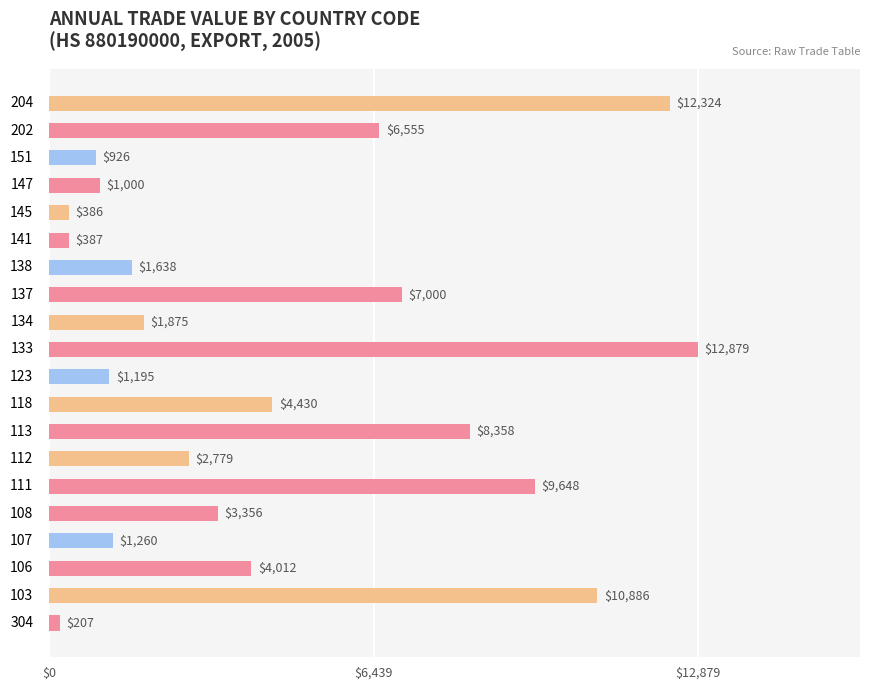

What is the maximum value shown in the chart?

12879